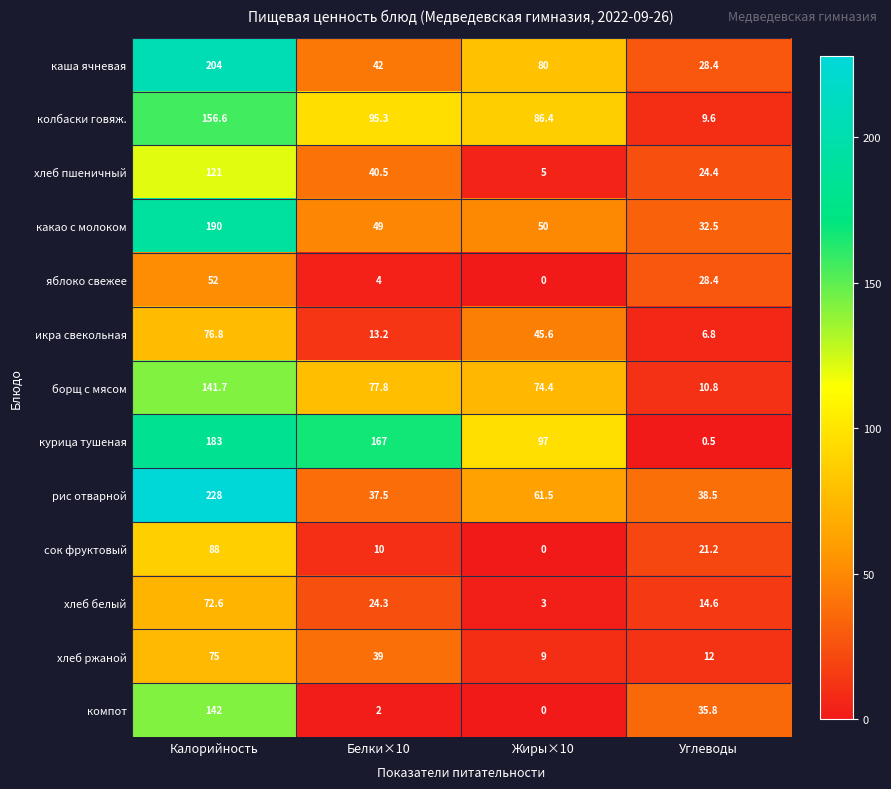

What is the average value of the сок фруктовый series?

29.8